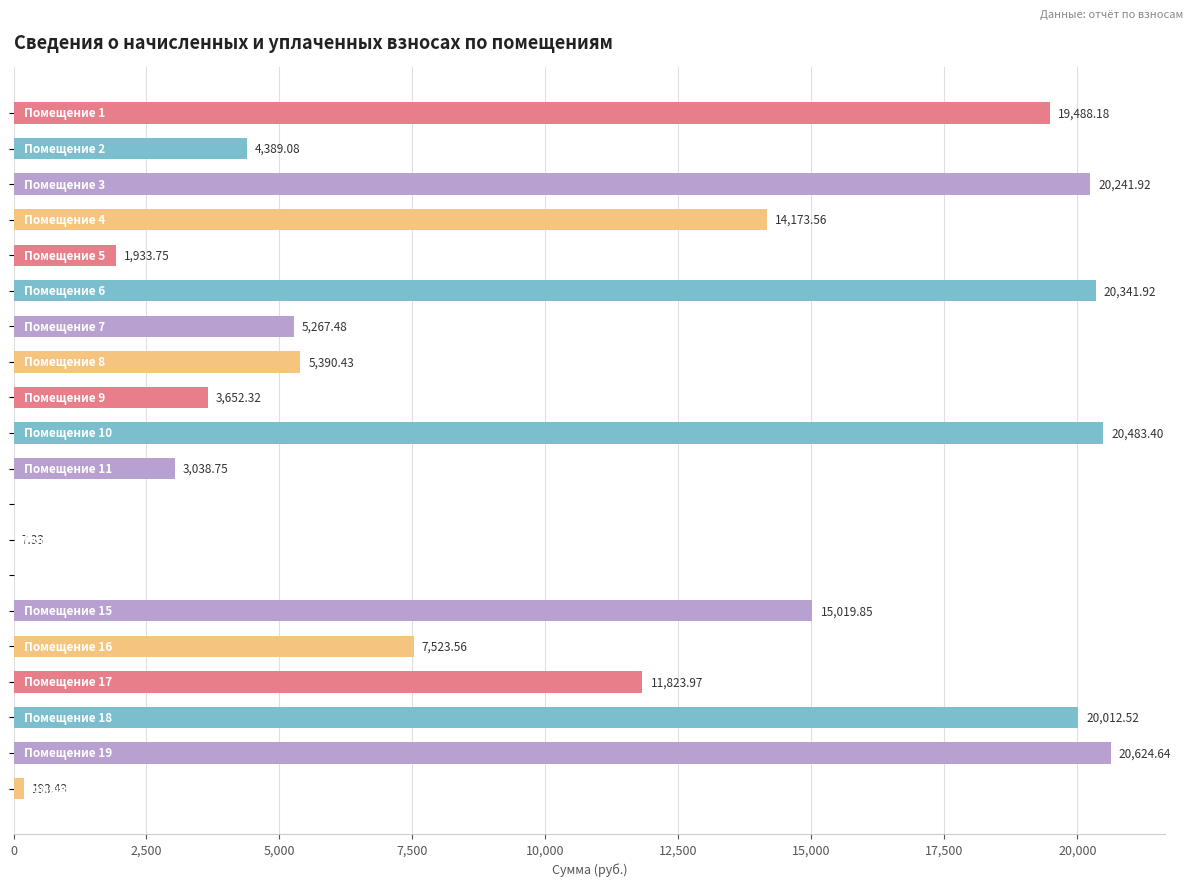

What is the sum of all values?

193606.1